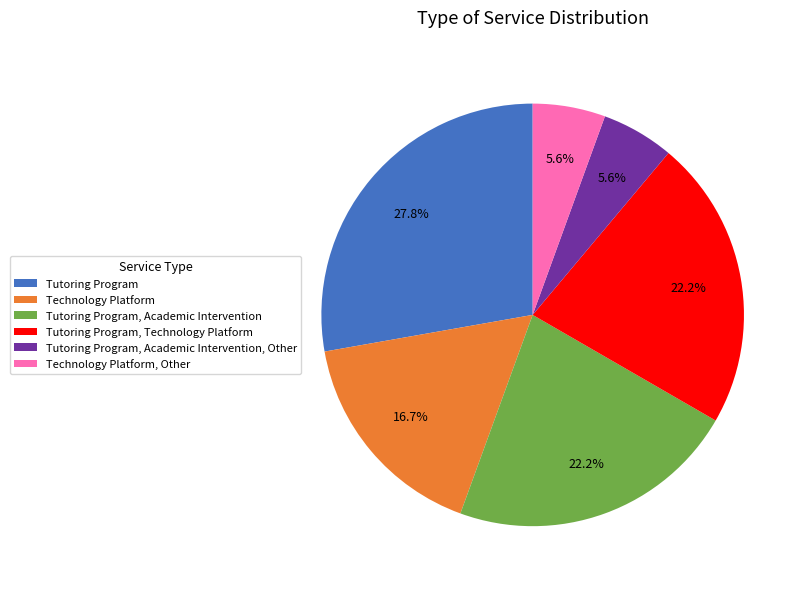

To the nearest percent, what is the difference between the largest and smallest slice percentages?

22%